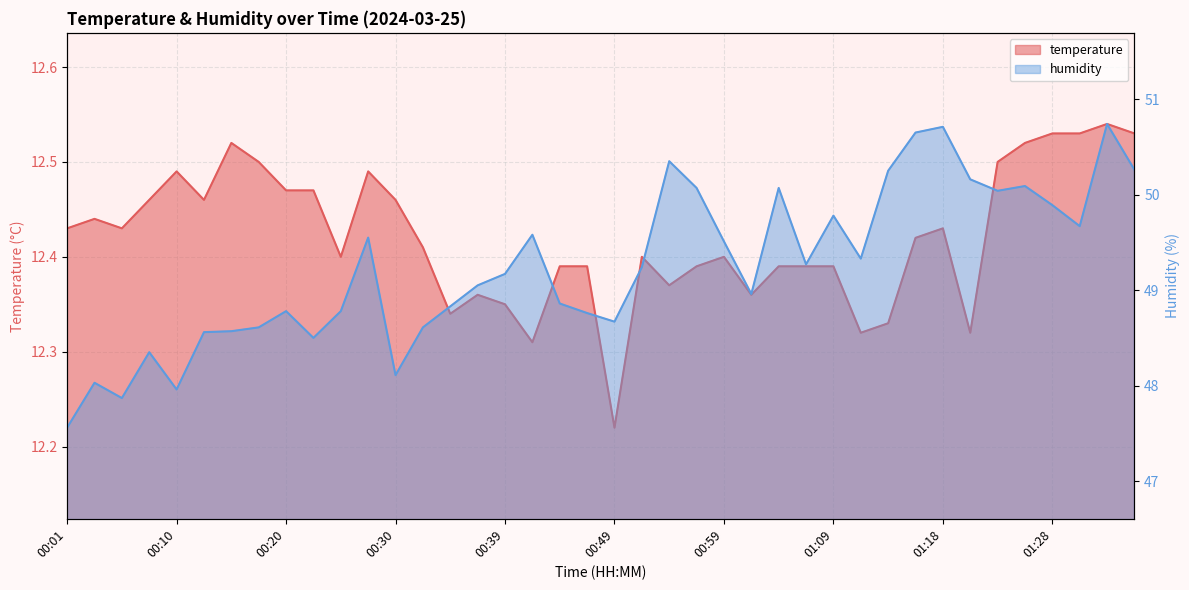

What is the total value across all series at 00:30?

60.6